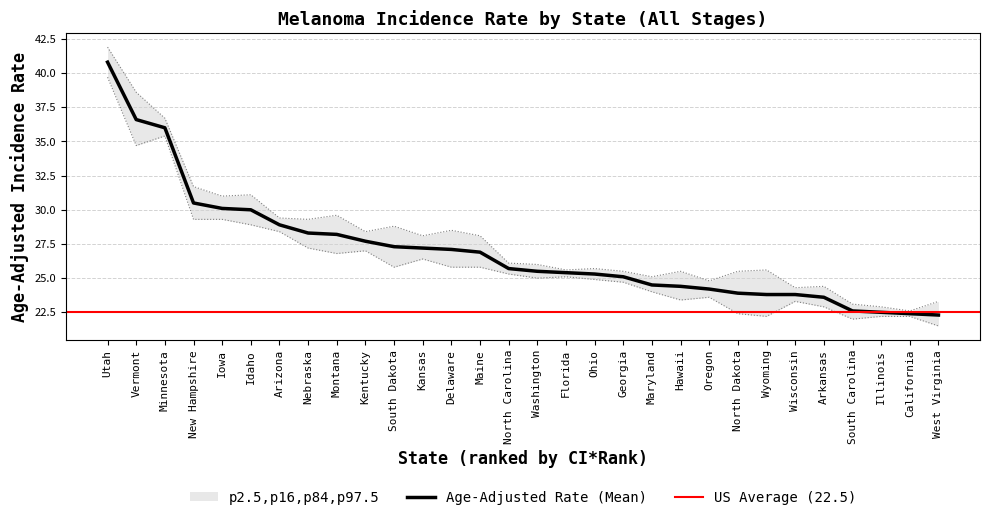

Which category has the lowest value in the Upper 95% CI series?

California